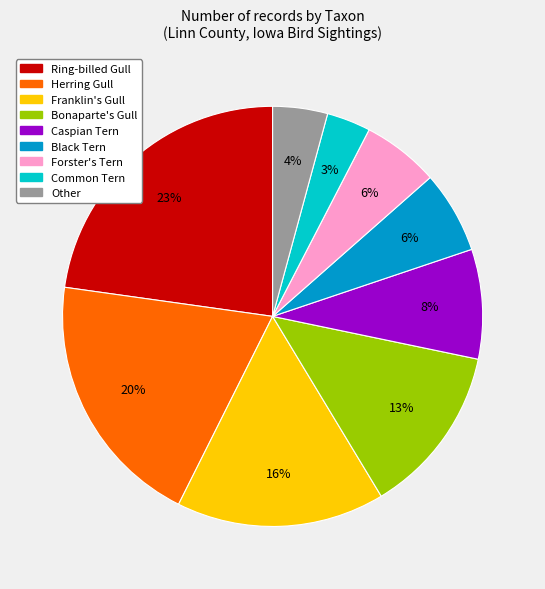

Count the number of slices in the pie.

9